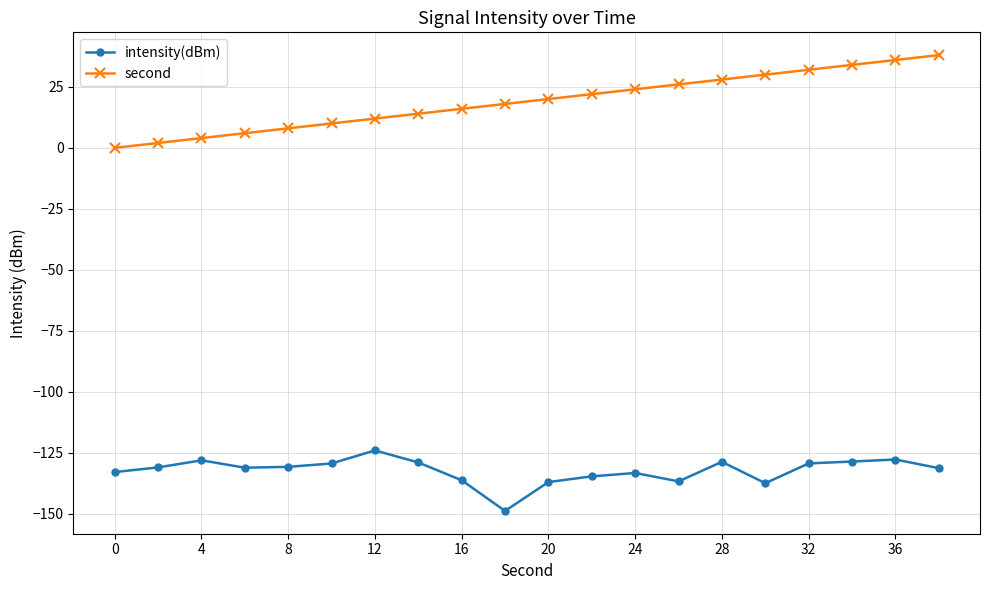

True or false: intensity(dBm) and second intersect in this chart.

False